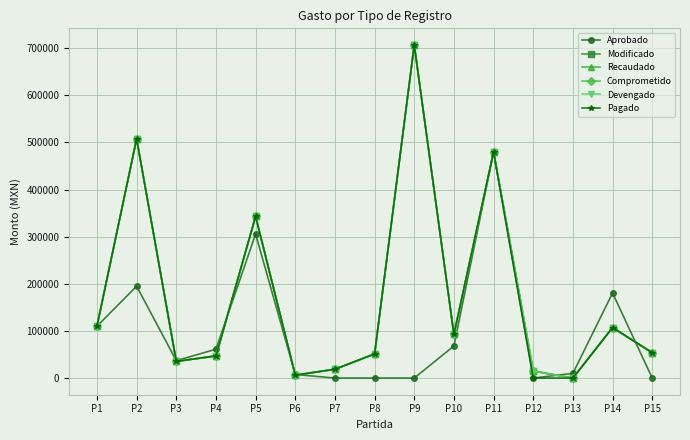

Is this an area chart (filled region under the line)?

No